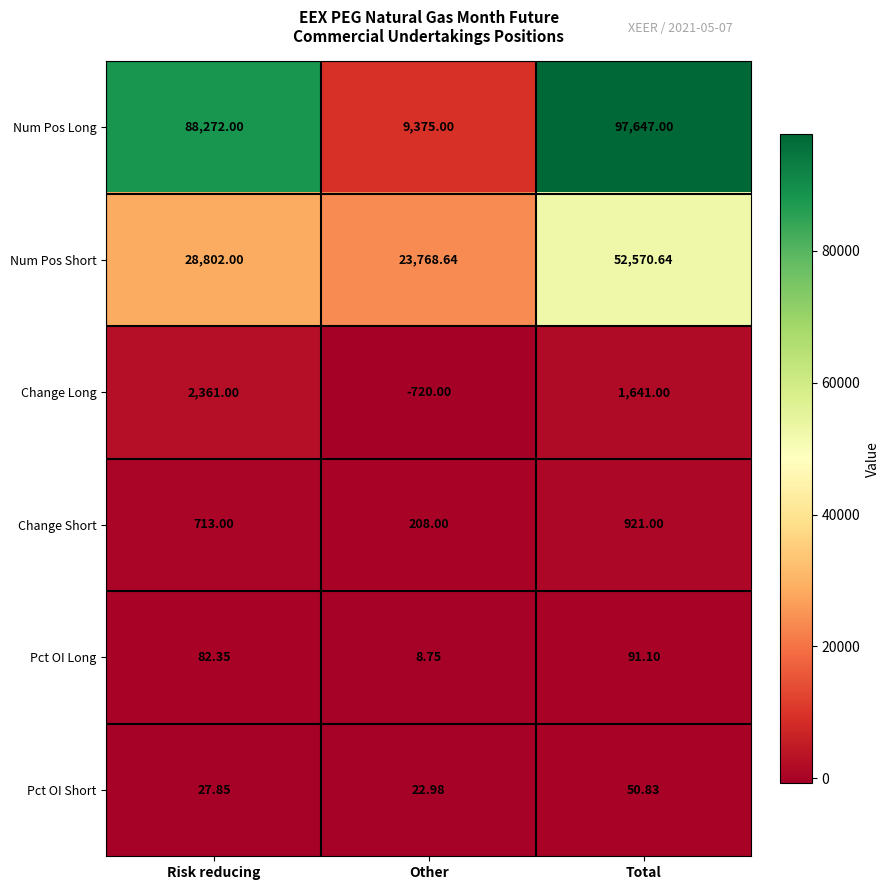

Which series changed the most between Risk reducing and Total?

Num Pos Short